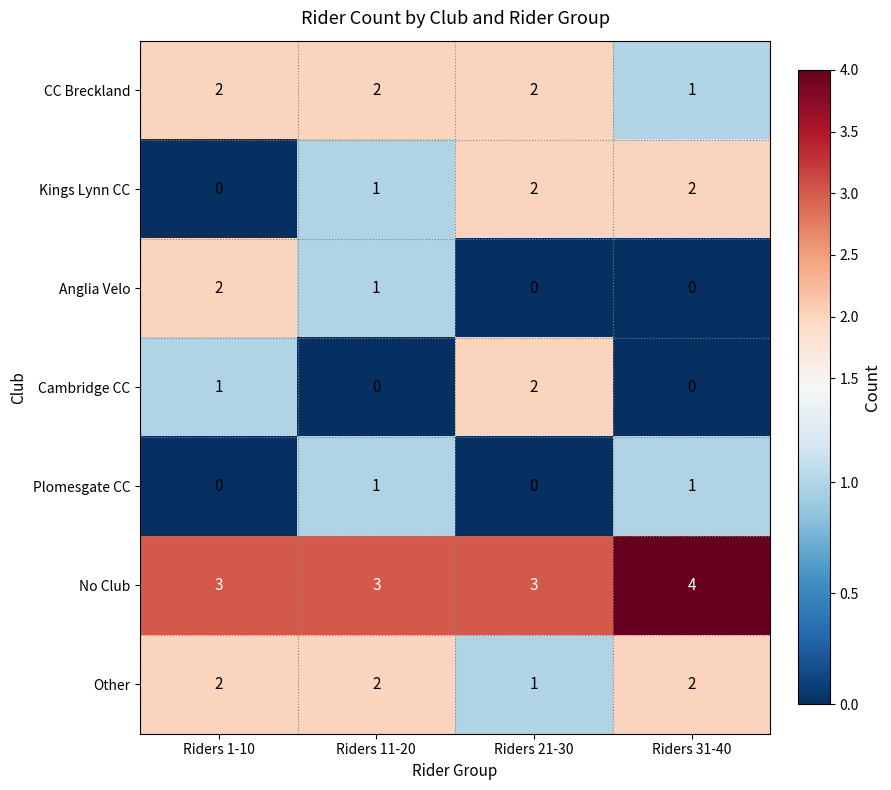

True or false: Anglia Velo has a value of 0 at Riders 21-30.

True